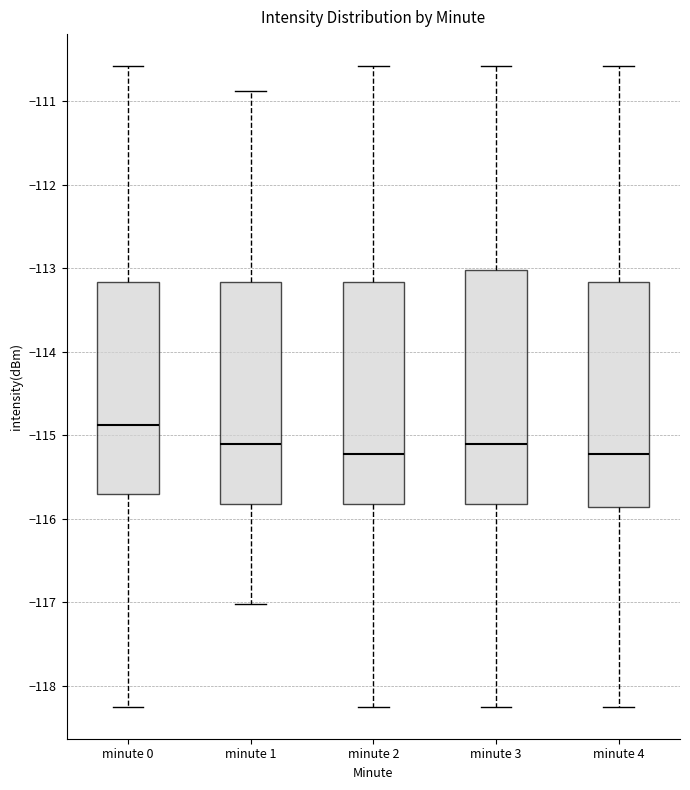

Which box's median line is the highest?

minute 0